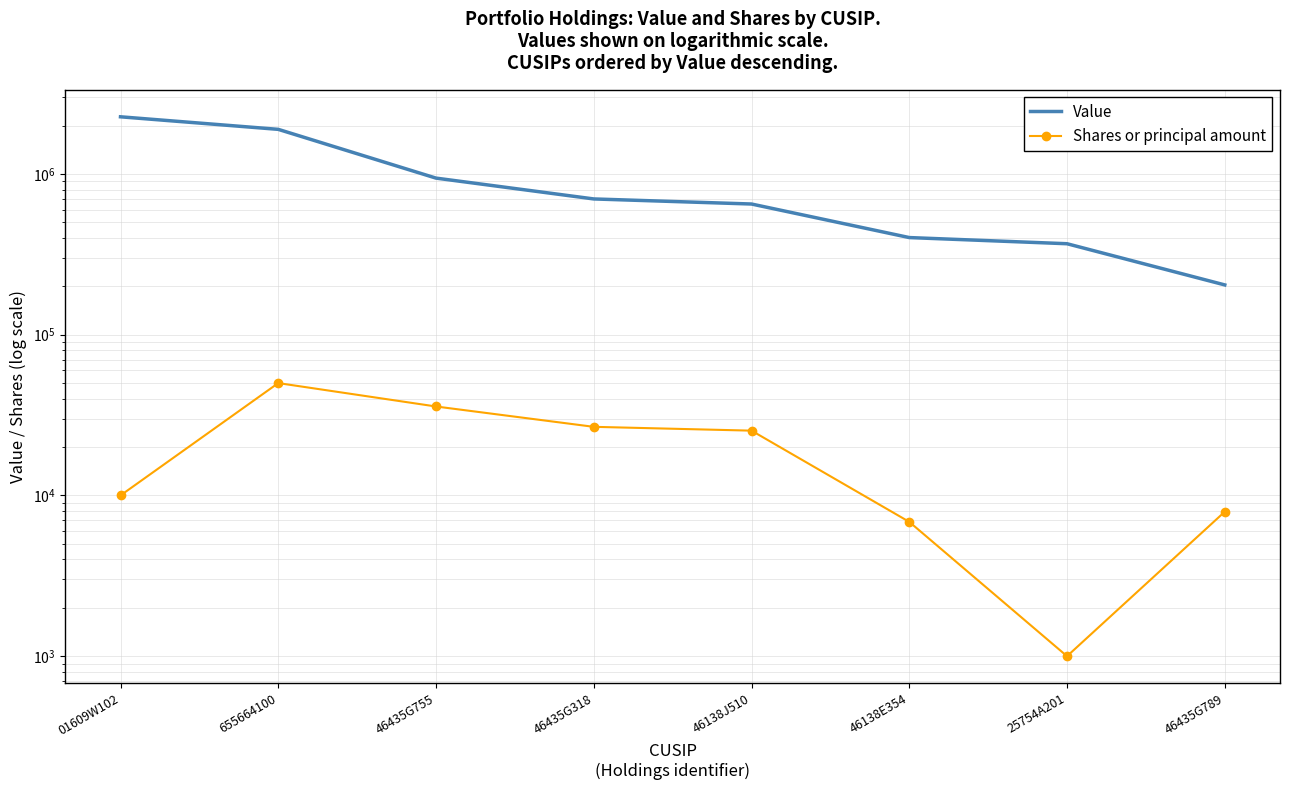

Reading left to right, extract all data points from this chart.

Value: 01609W102=2267000	655664100=1894000	46435G755=942000	46435G318=699000	46138J510=650000	46138E354=402000	25754A201=368000	46435G789=204000
Shares or principal amount: 01609W102=10000	655664100=50000	46435G755=35758	46435G318=26720	46138J510=25297	46138E354=6849	25754A201=1000	46435G789=7923